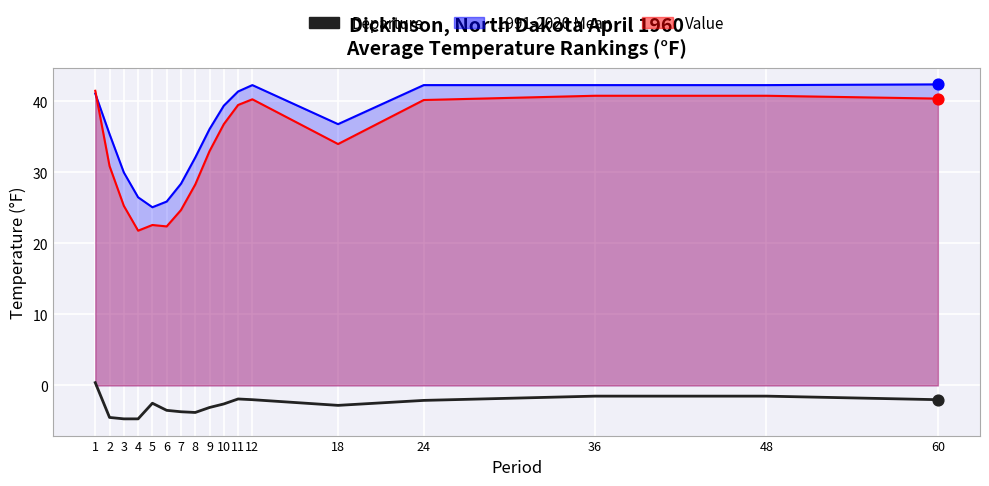

What is the change in value from 5 to 6?

-1.0